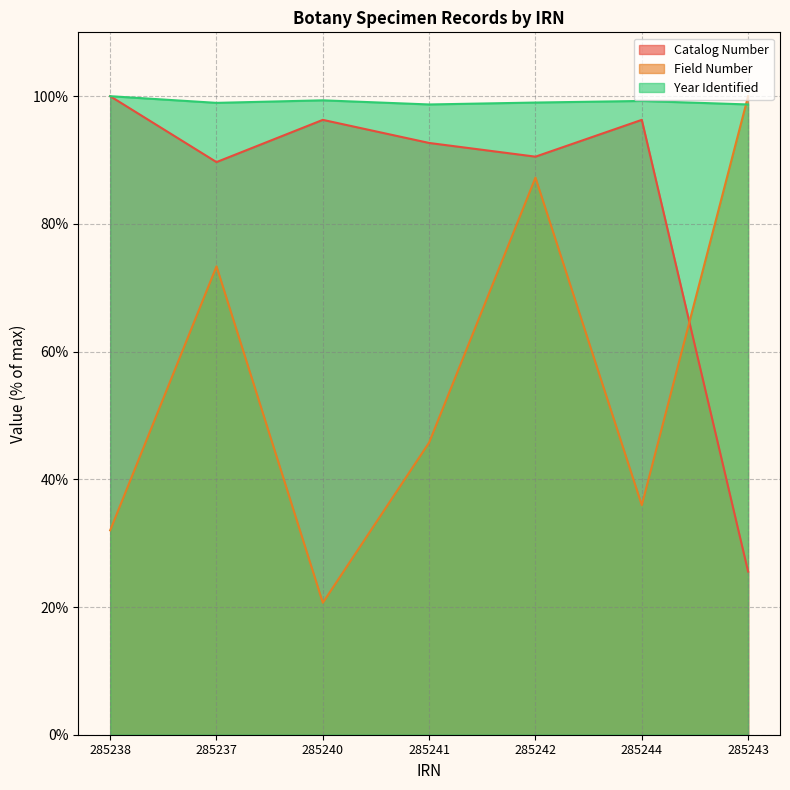

At which label does Catalog Number reach its peak?

285238